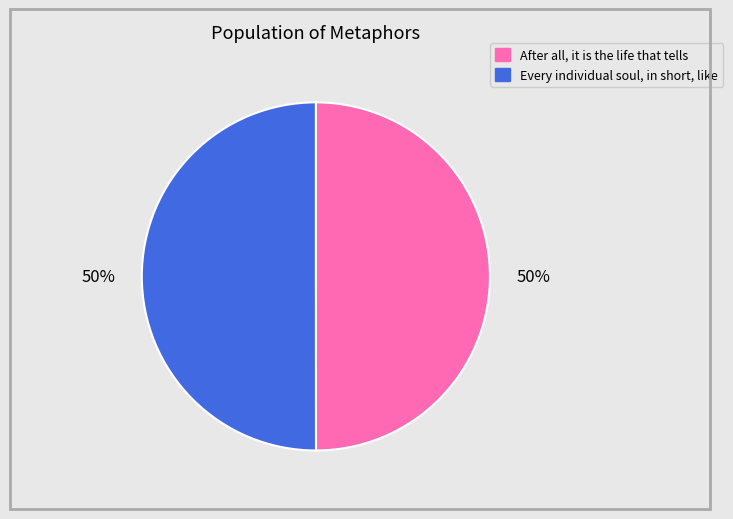

To the nearest percent, what is the combined percentage of After all, it is the life that tells and Every individual soul, in short, like?

100%